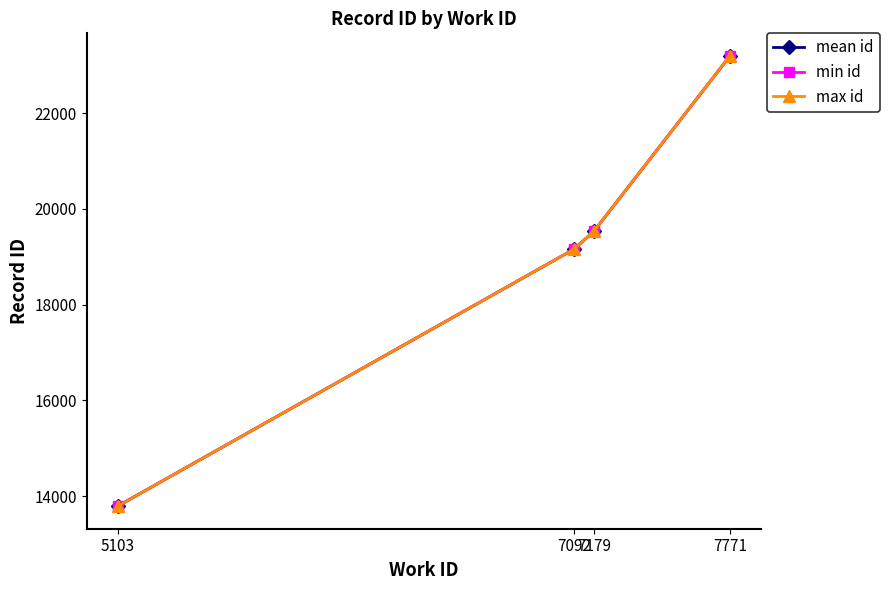

What is the value of the max id point at the 2nd from the left?

19160.0